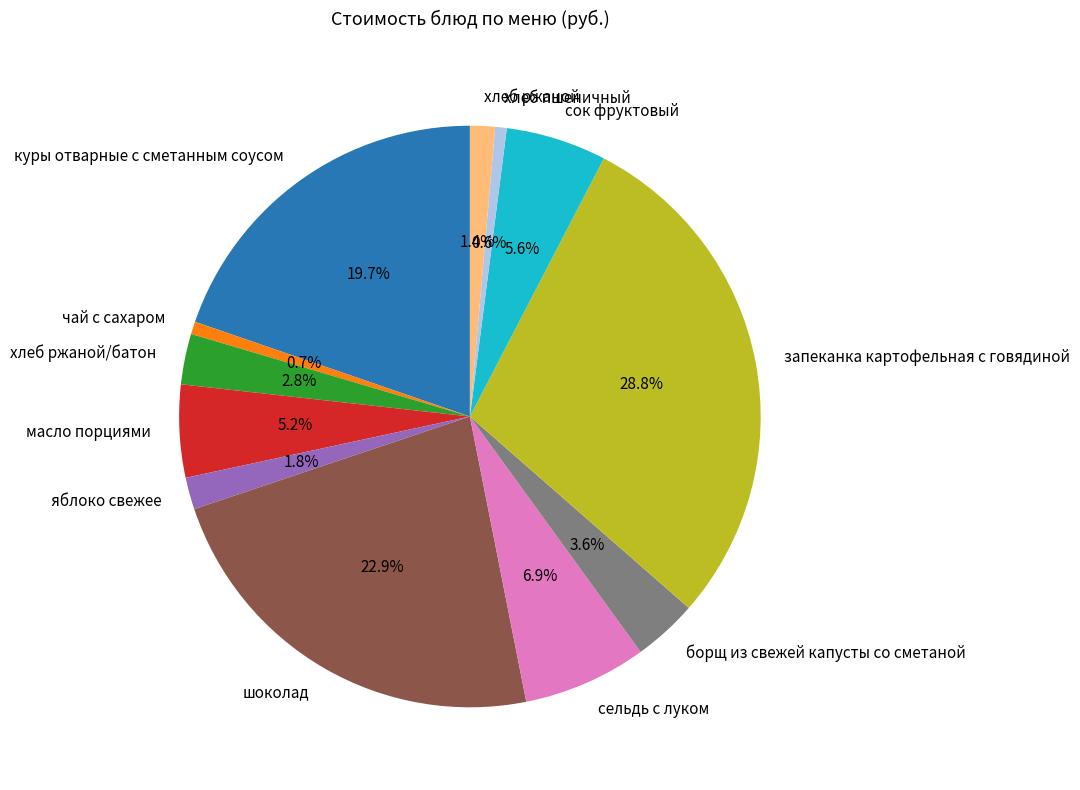

How many slices are in this pie chart?

12